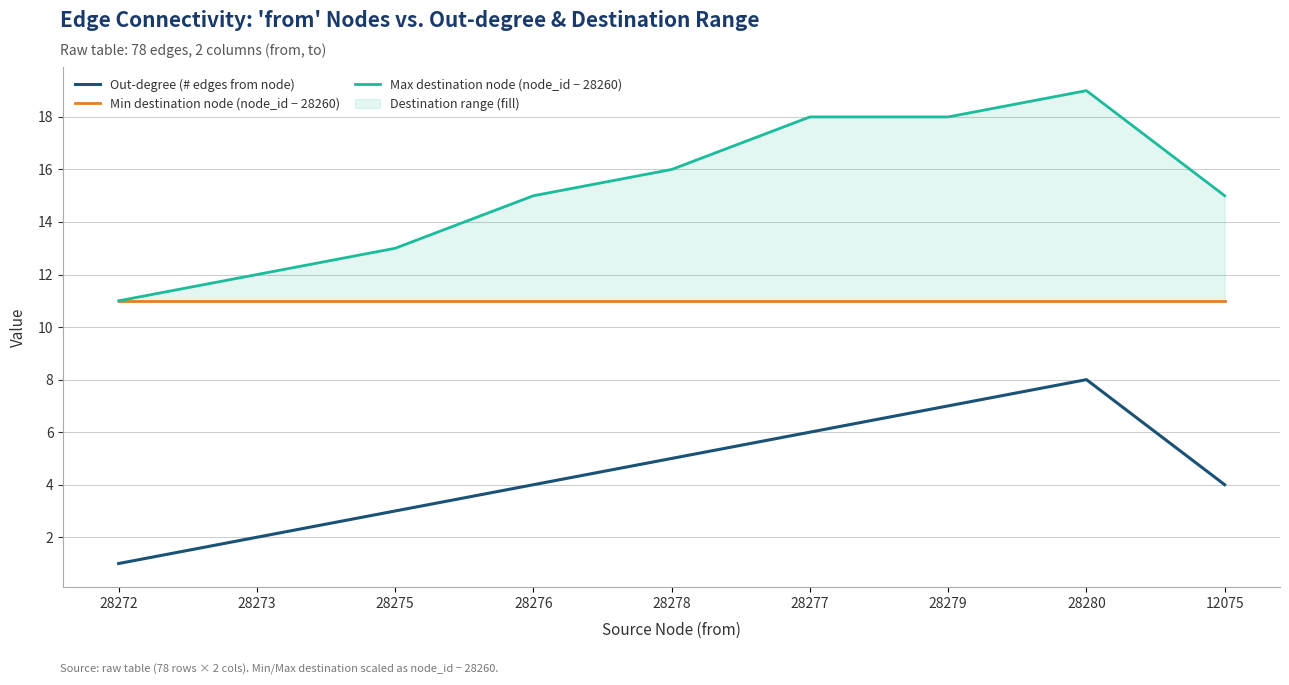

Which series has the largest total across all categories?

Max destination node (node_id − 28260)